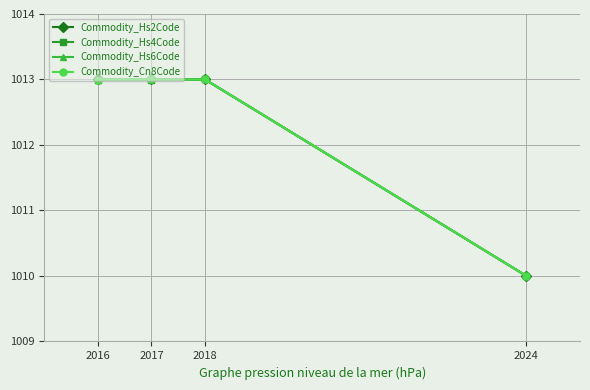

List the series in order of their peak value, highest first.

Commodity_Hs2Code, Commodity_Hs4Code, Commodity_Hs6Code, Commodity_Cn8Code